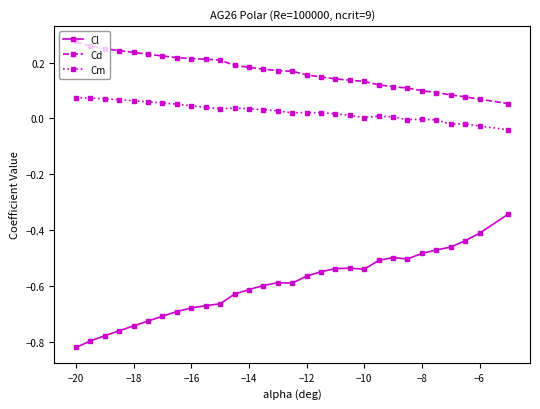

Which series has the largest range (max minus min)?

Cl